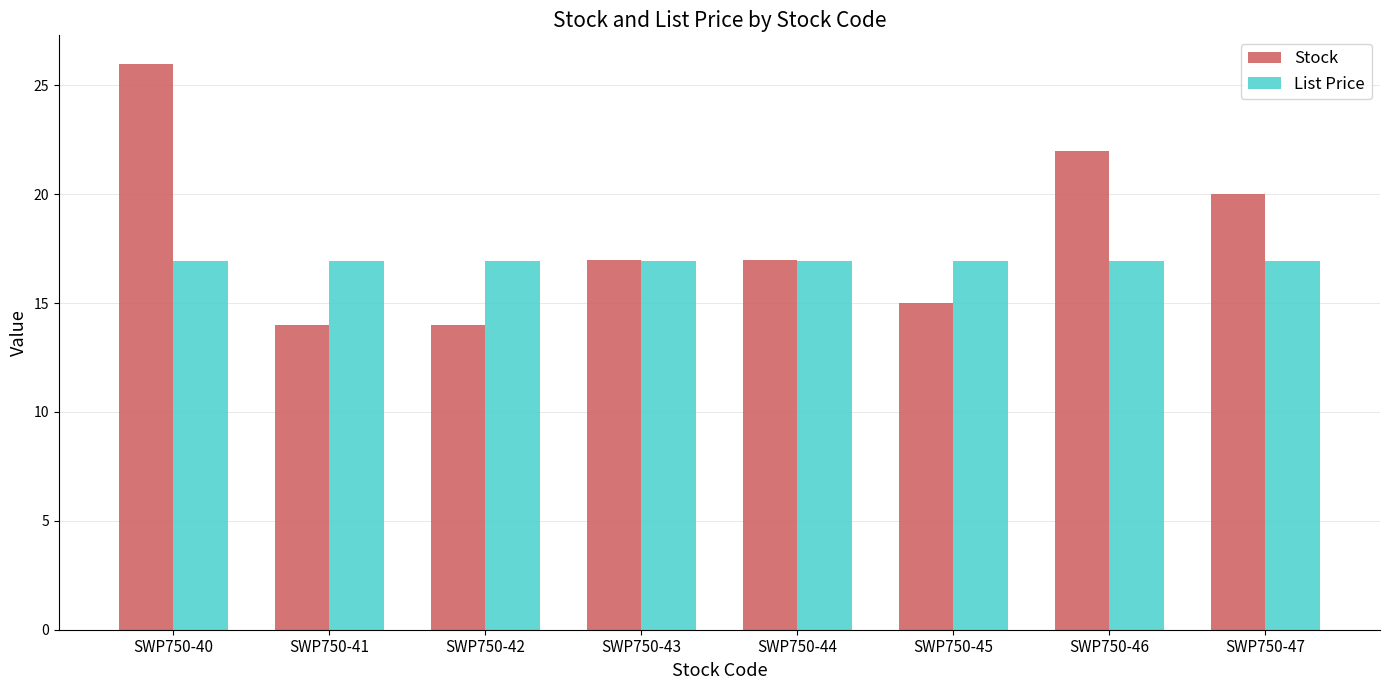

List the series in order of their overall mean, lowest first.

List Price, Stock